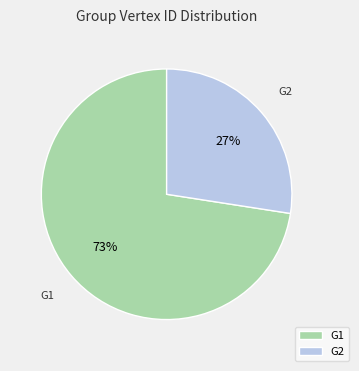

To the nearest percent, what is the combined percentage of G1 and G2?

100%